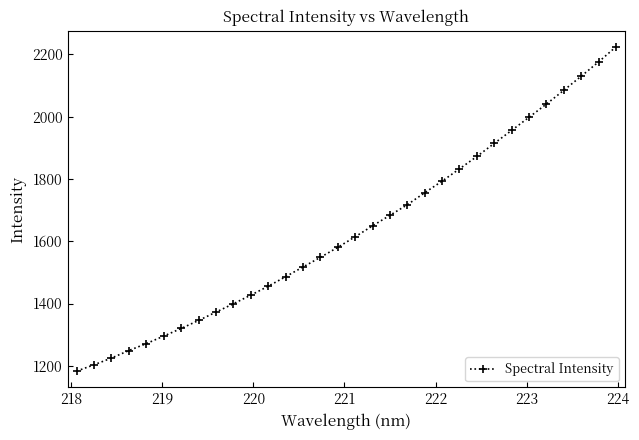

What is the smallest value displayed?

1182.9